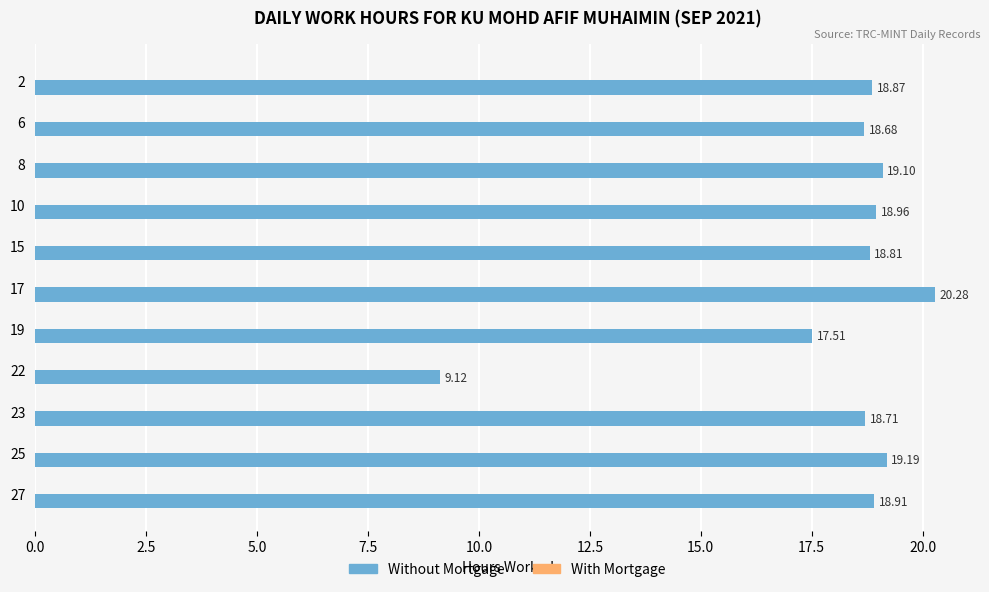

What is the average value?

18.0